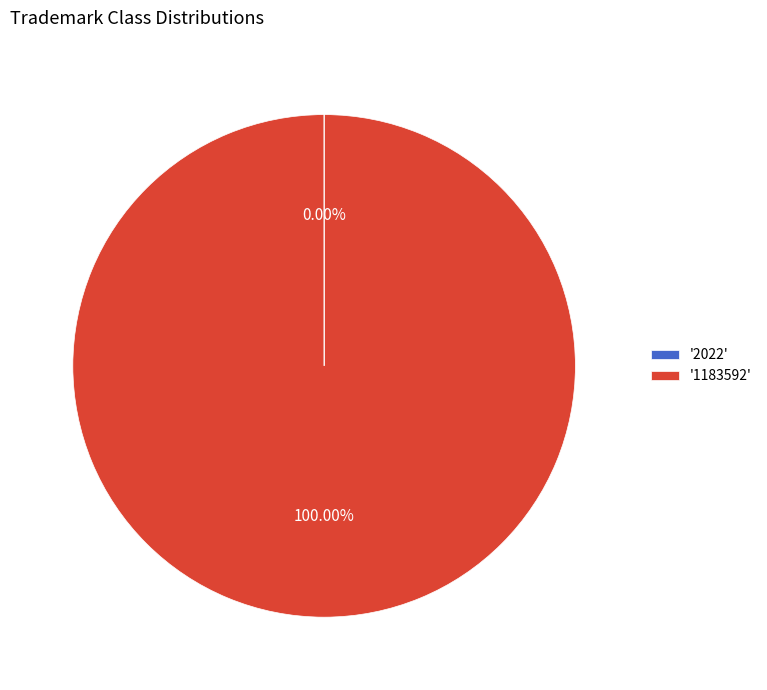

Is there any slice that represents more than half of the pie?

Yes